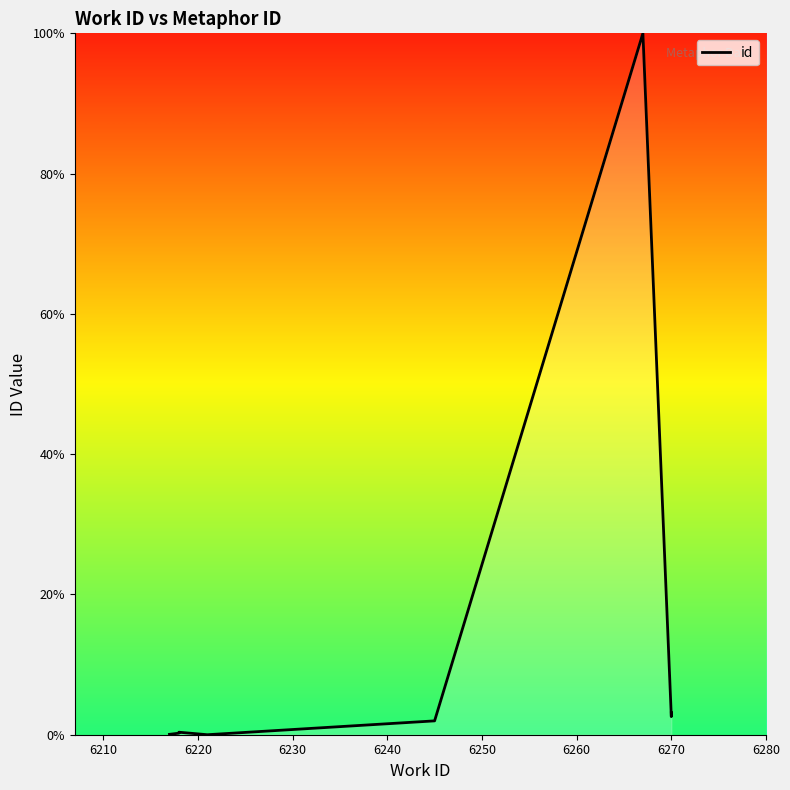

What is the change in value from 6220 to 6230?

+0.1